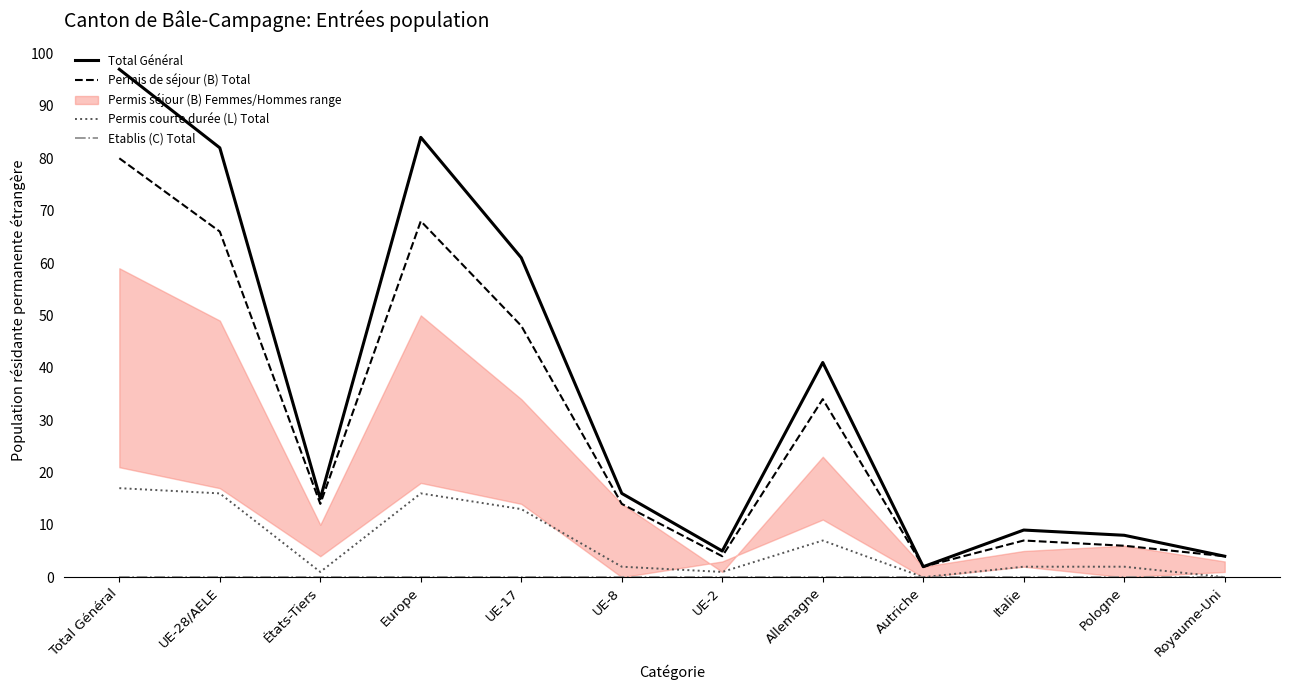

The Permis de séjour (B) Total series shows 80 at Total Général. True or false?

True